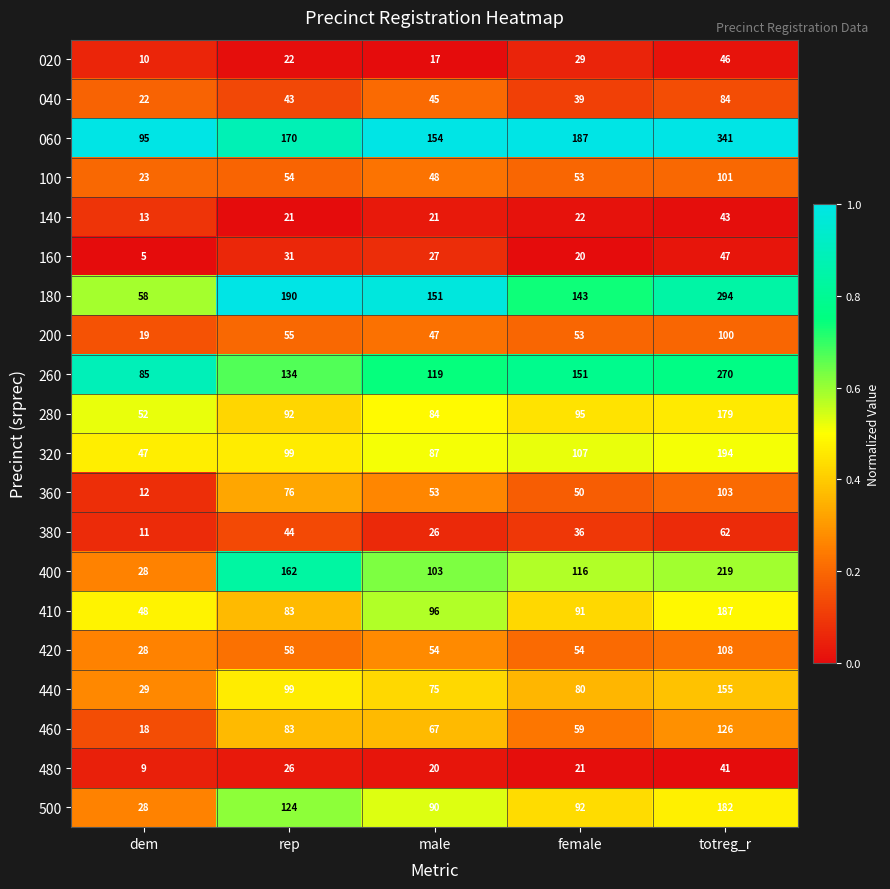

Which category has the lowest value across all series?

dem